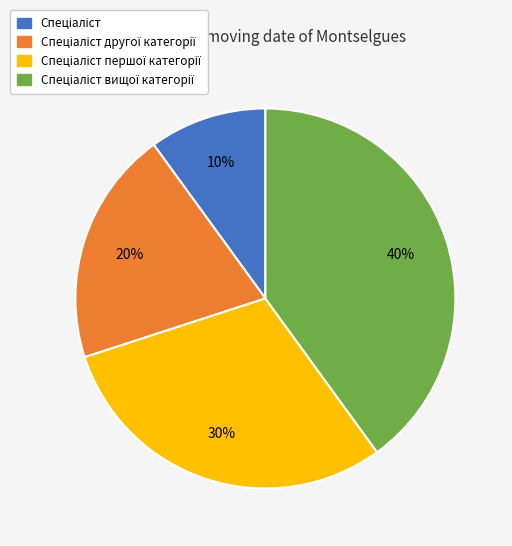

Is there a majority slice in this chart?

No